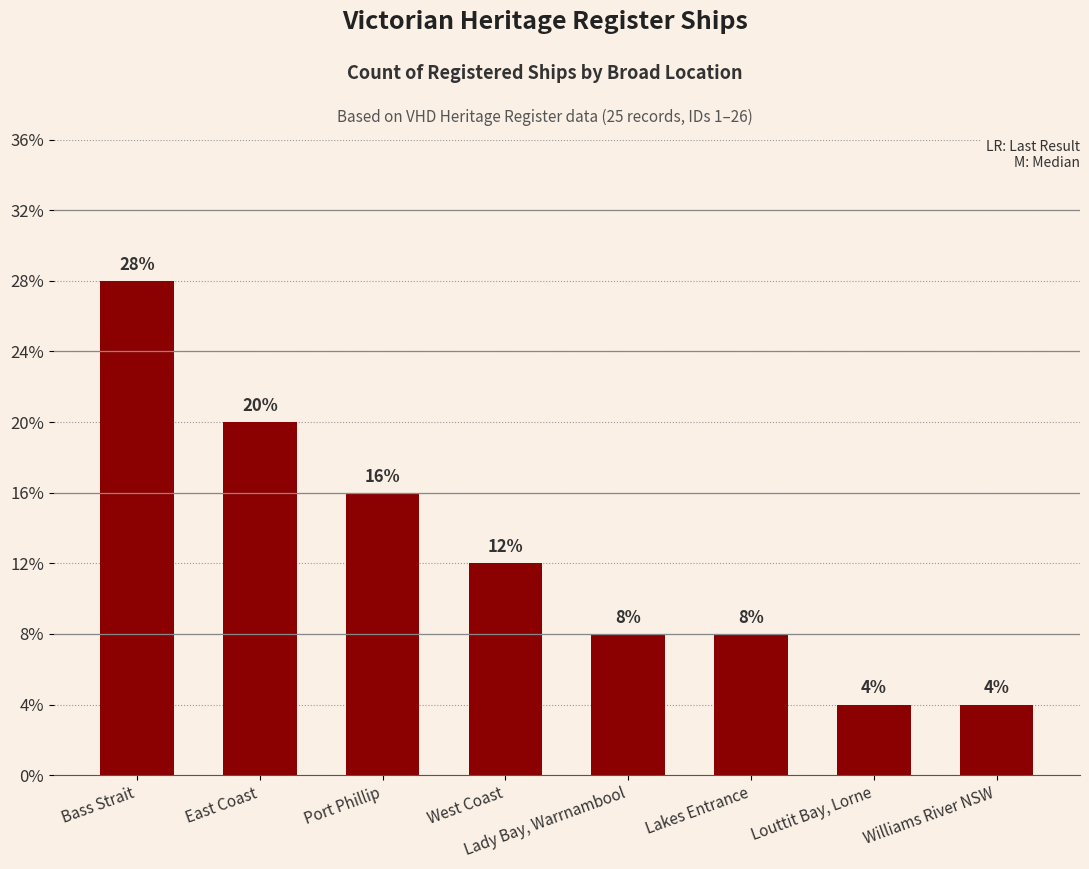

Are the bars horizontal?

No